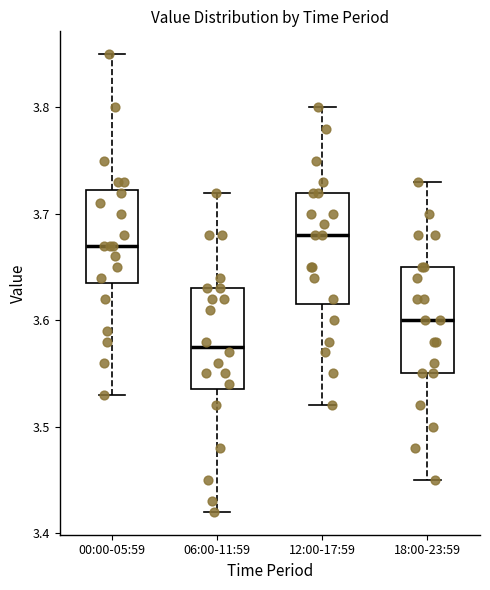

Reading left to right, read every box against the y-axis: the position of its median line, the range the box covers, and the ends of its whiskers. The values are not printed on the chart, so give them approximately, as read against the axis.

00:00-05:59: median 3.67, box 3.64 to 3.72, whiskers 3.53 to 3.85
06:00-11:59: median 3.58, box 3.54 to 3.63, whiskers 3.42 to 3.72
12:00-17:59: median 3.68, box 3.62 to 3.72, whiskers 3.52 to 3.80
18:00-23:59: median 3.60, box 3.55 to 3.65, whiskers 3.45 to 3.73